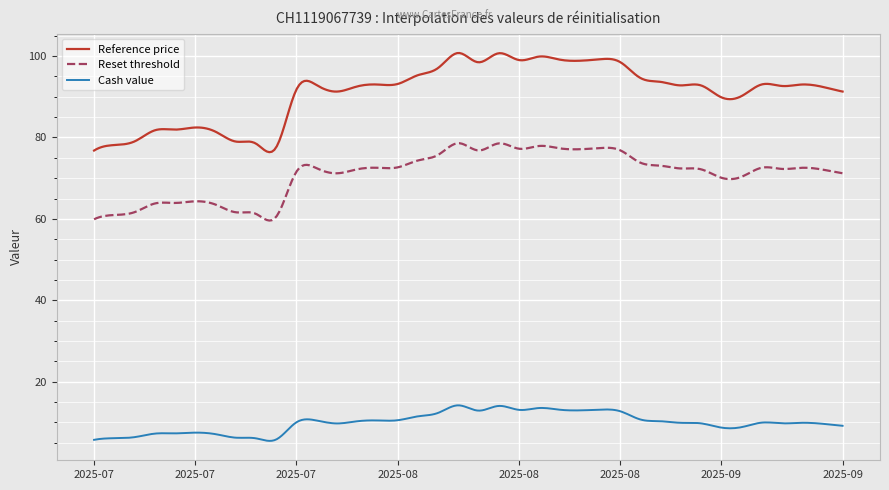

What is the difference between the maximum and minimum values in the Reset threshold series?

19.0